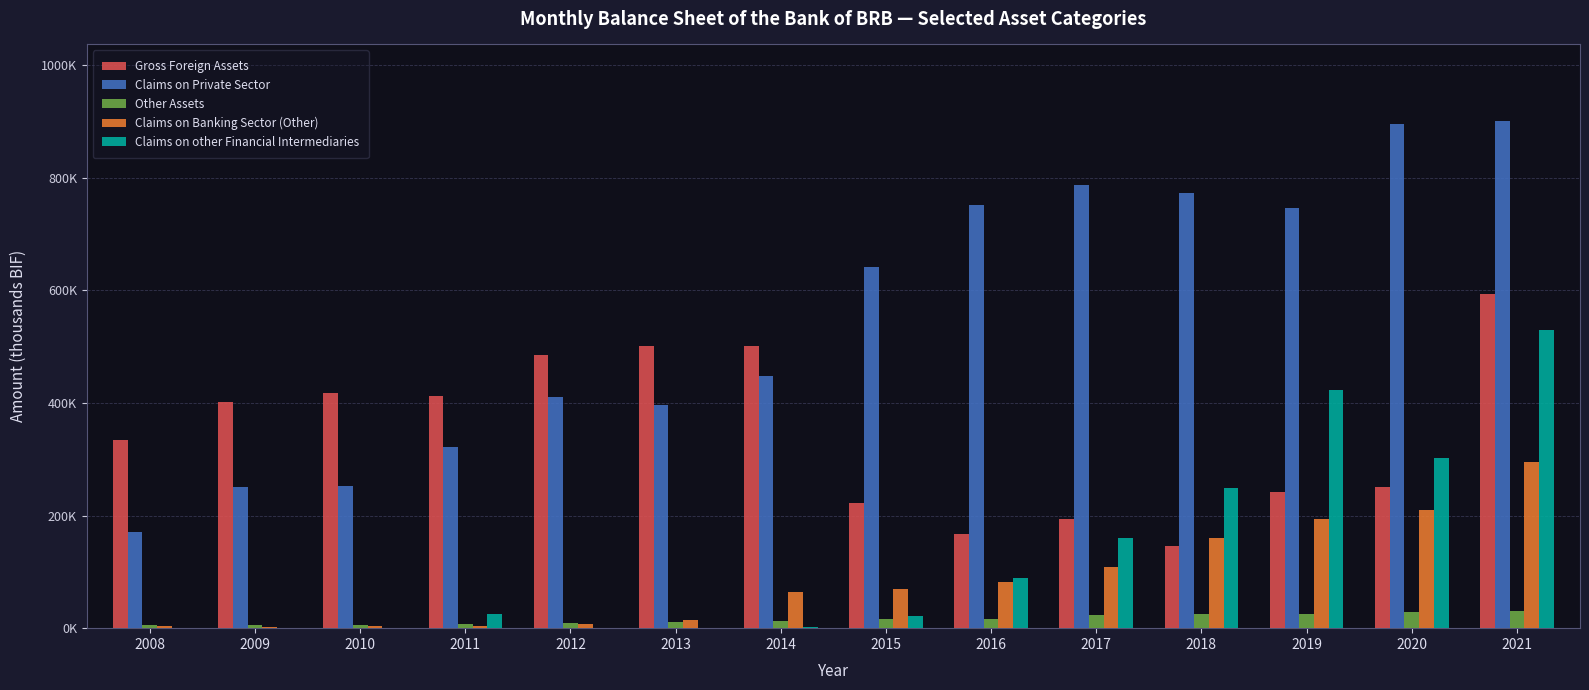

Which series has the widest spread of values?

Claims on Private Sector